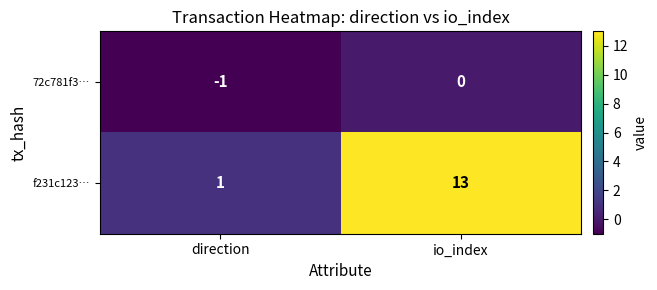

At io_index, list the series in order from largest to smallest.

f231c123…, 72c781f3…